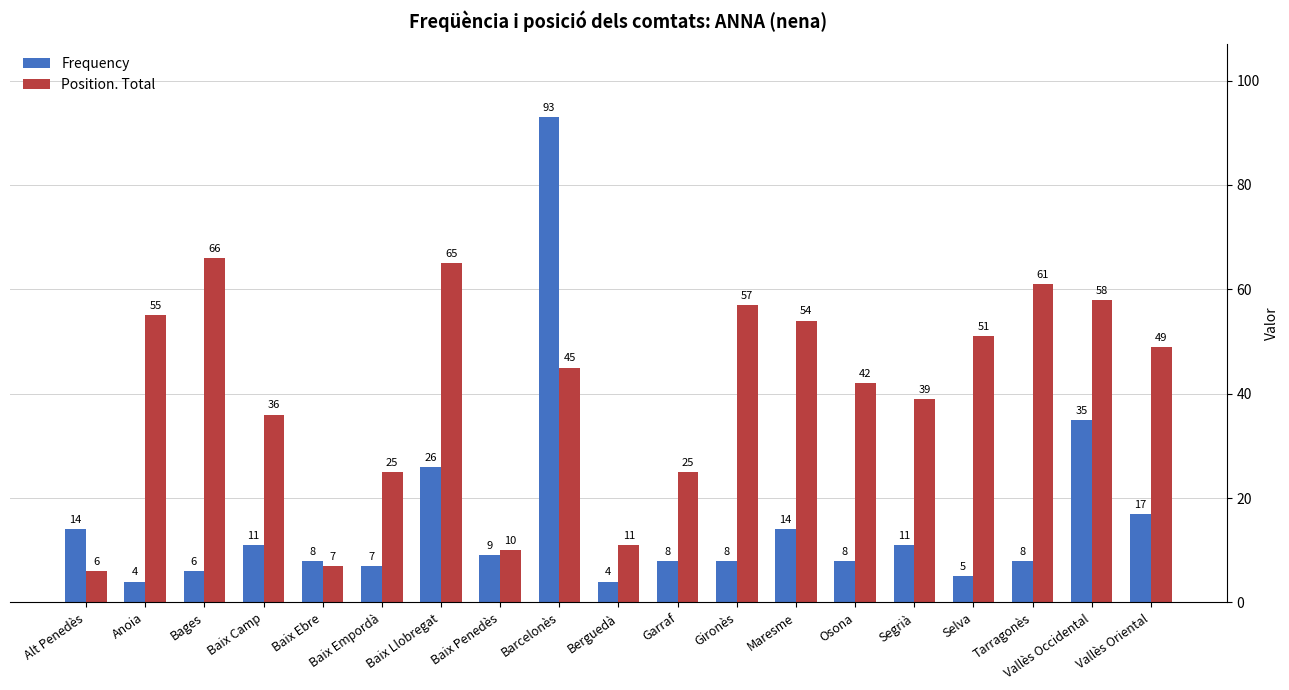

At how many categories does at least one series exceed 43?

10